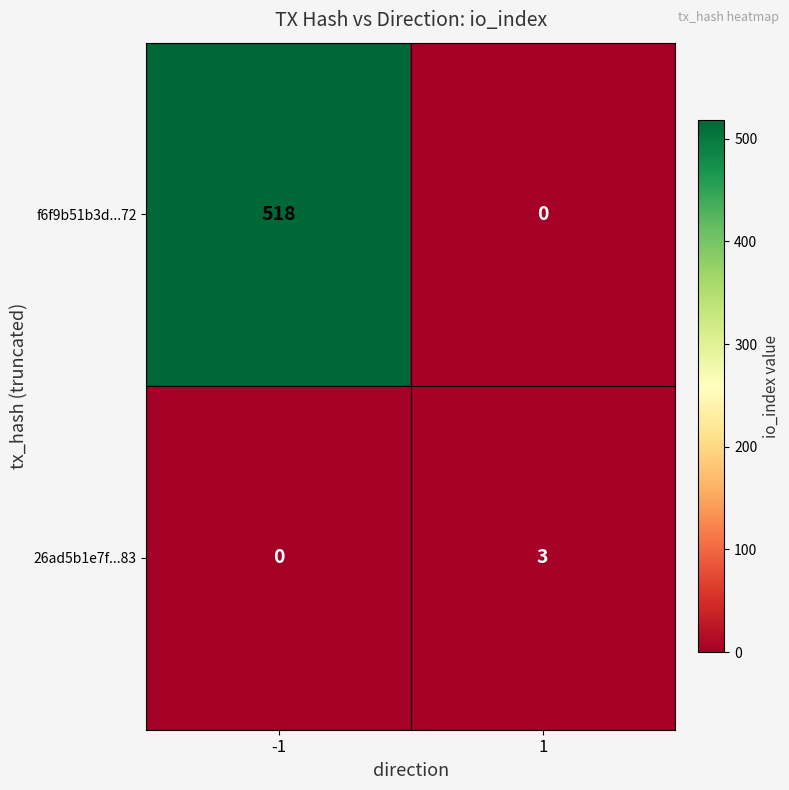

What is the average value of the f6f9b51b3d...72 series?

259